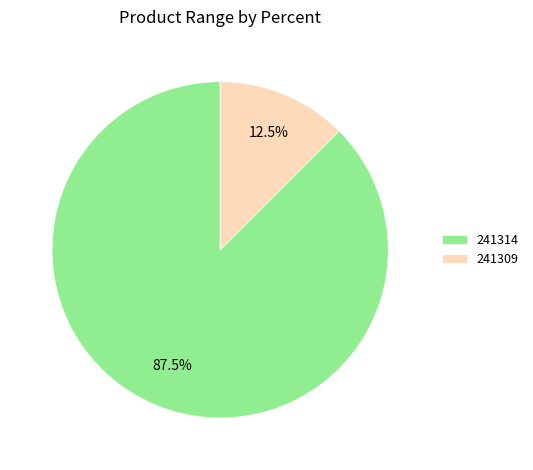

Does any single category account for the majority?

Yes